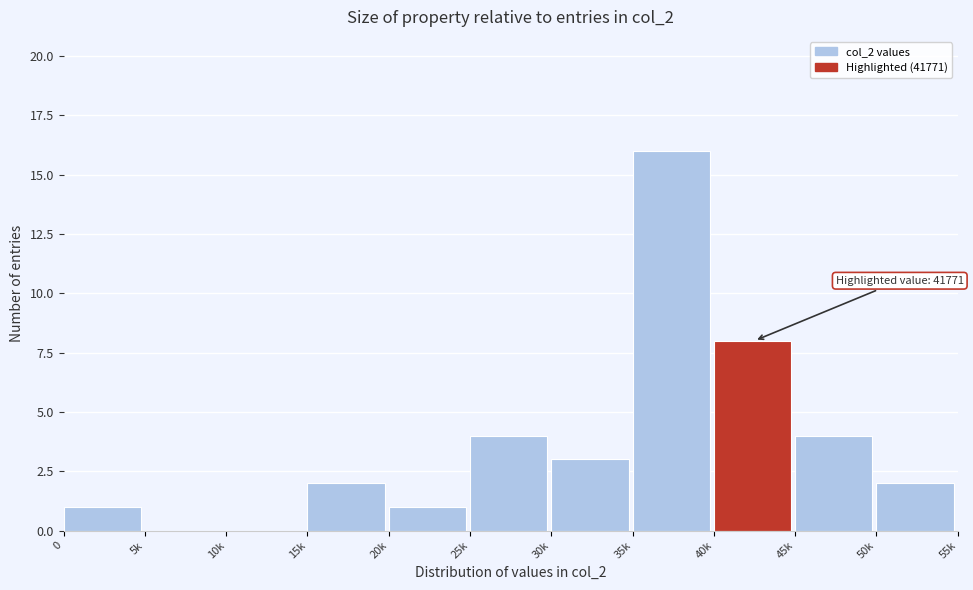

Reading left to right, what are all the values shown in this chart?

0=1	5k=0	10k=0	15k=2	20k=1	25k=4	30k=3	35k=16	40k=8	45k=4	50k=2